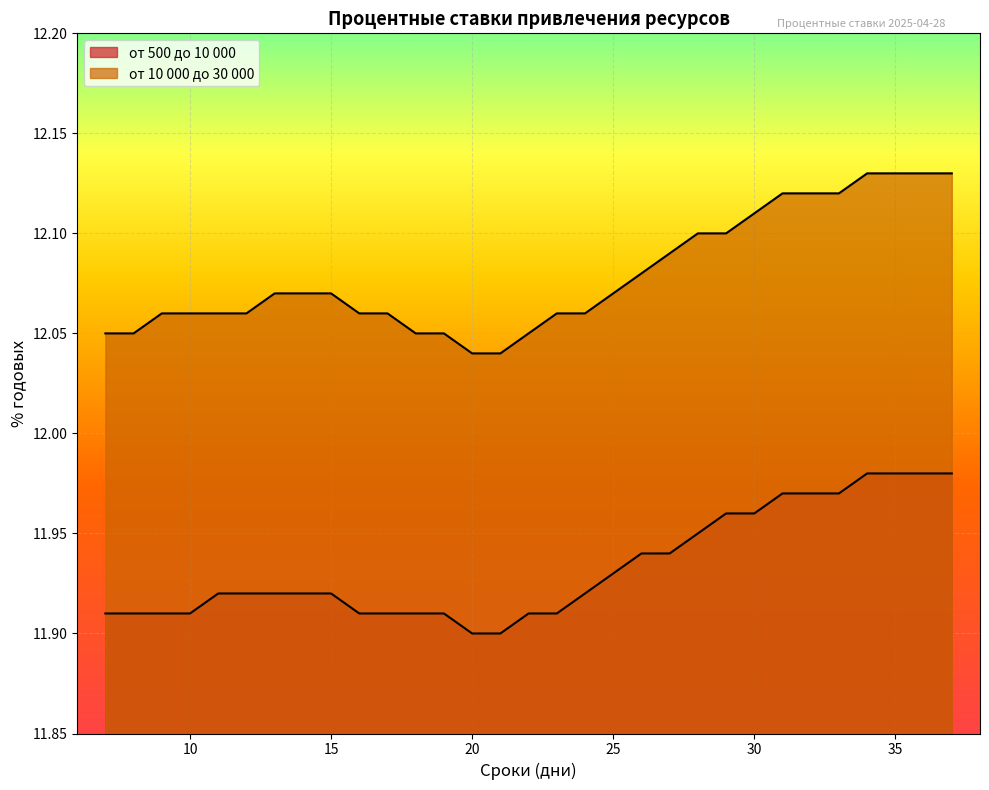

What is the sum of the от 500 до 10 000 values at 21 and 22?

23.8